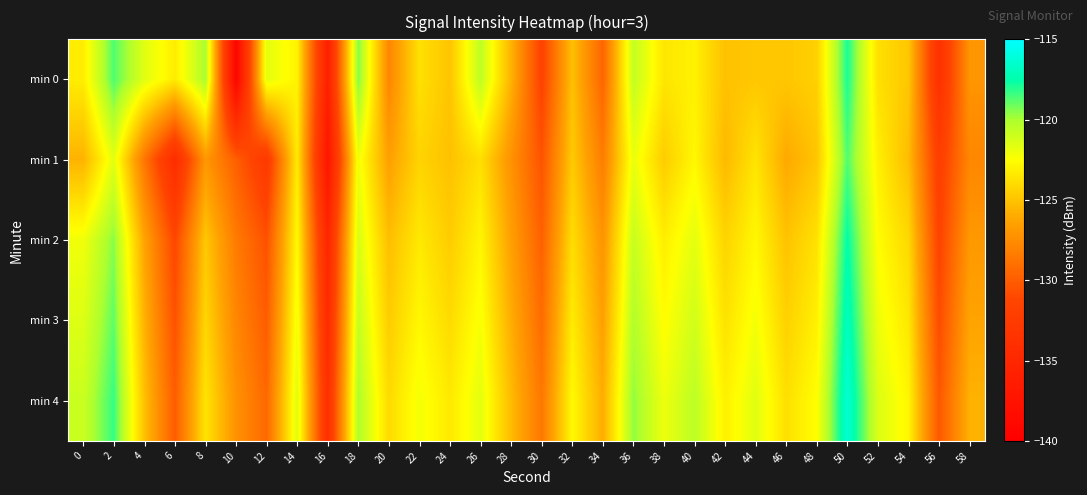

At 58, list the series in order from largest to smallest.

min 4, min 3, min 2, min 0, min 1